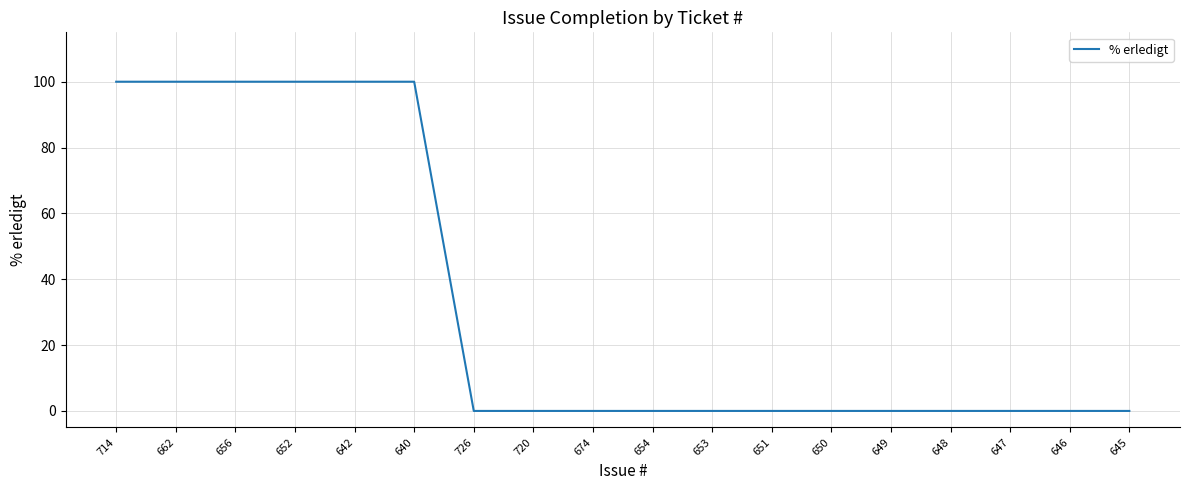

True or false: the data shows 100 at 662.

True